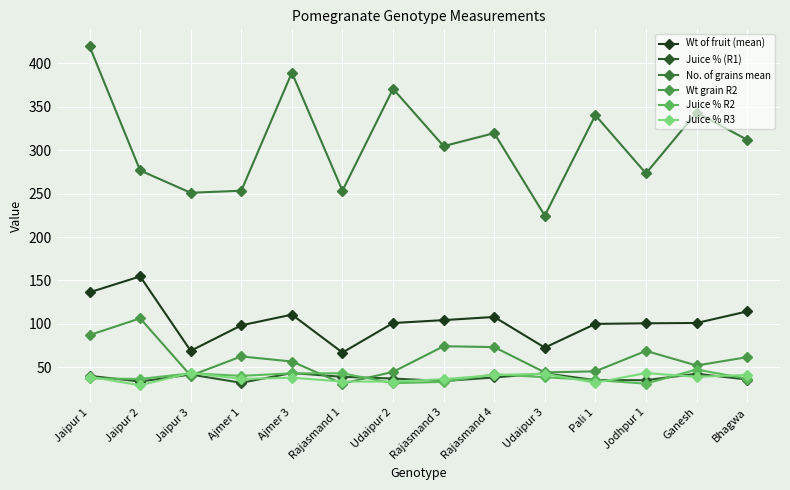

Which series has the largest total across all categories?

No. of grains mean